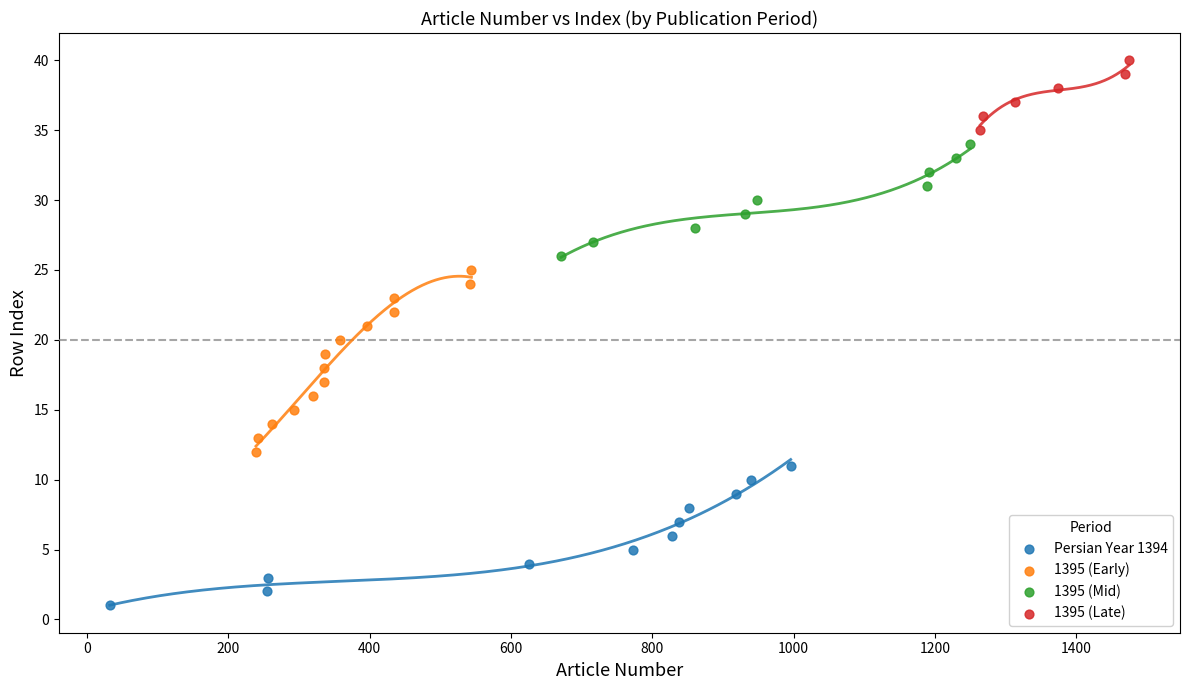

Which series reaches the minimum Y coordinate?

Persian Year 1394